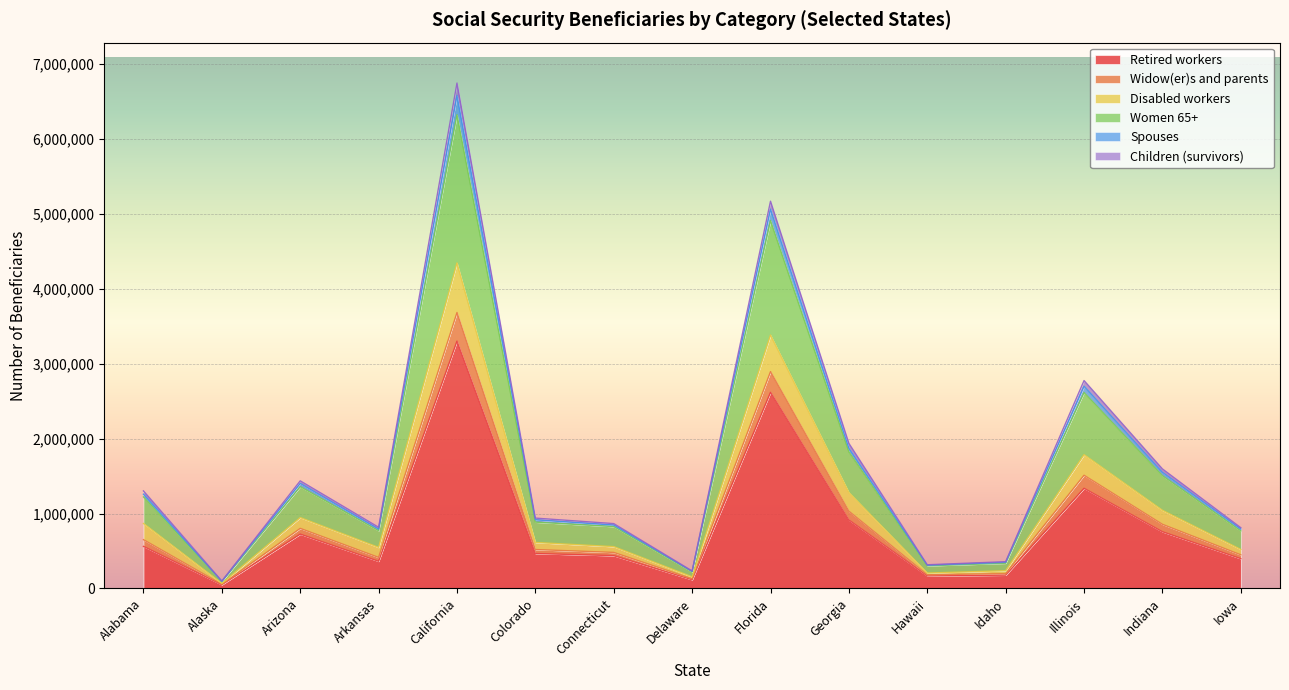

What are all the series names shown in the legend?

Retired workers, Widow(er)s and parents, Disabled workers, Women 65+, Spouses, Children (survivors)